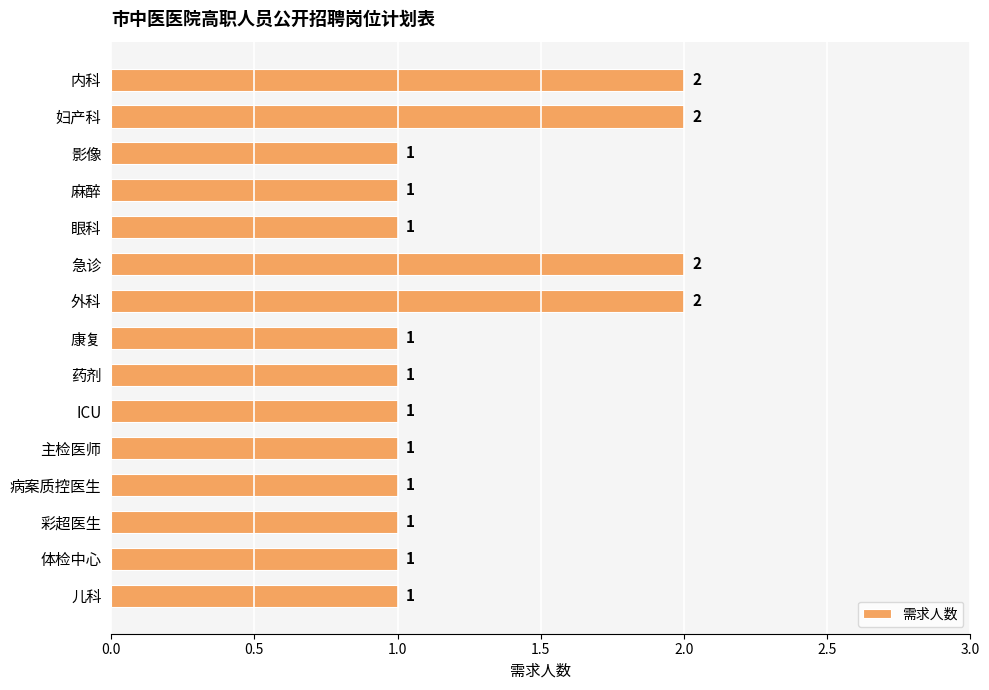

What is the sum of all values?

19